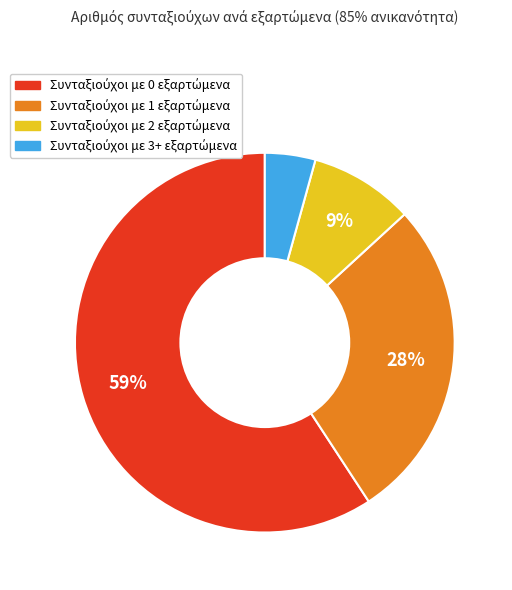

To the nearest percent, what is the difference between the largest and smallest slice percentages?

55%